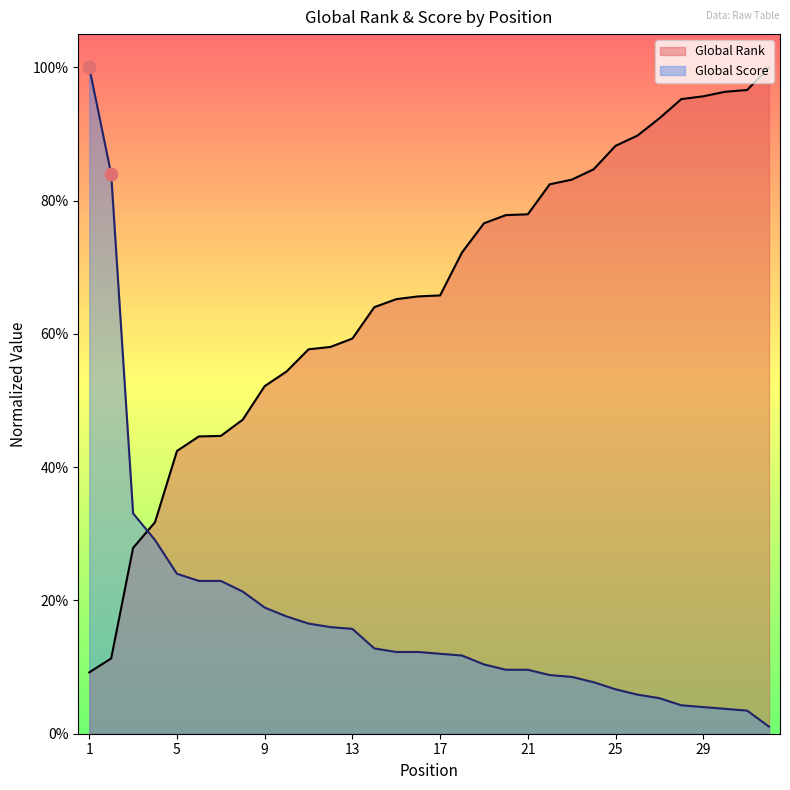

What is the total value across all series at 2?

1.0